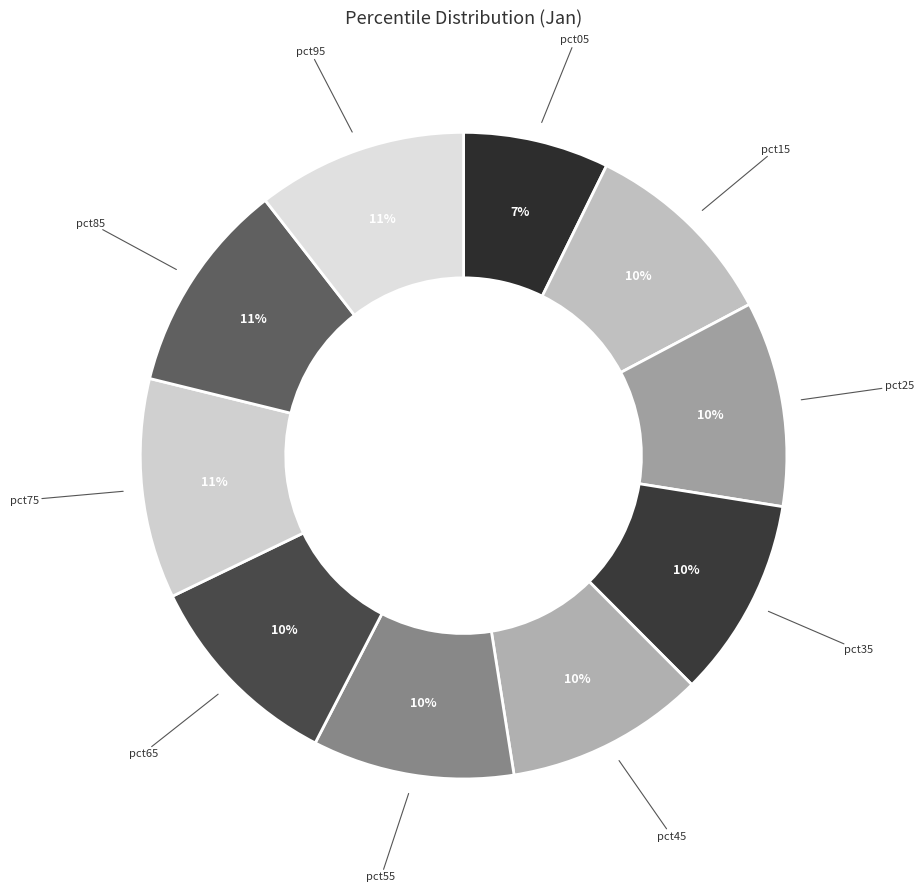

To the nearest percent, what portion does pct55 represent?

10%